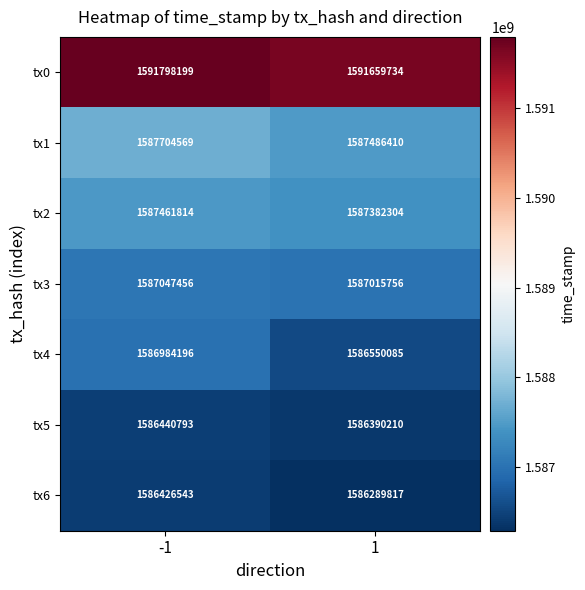

True or false: tx6 has a value of 1586289817 at 1.

True